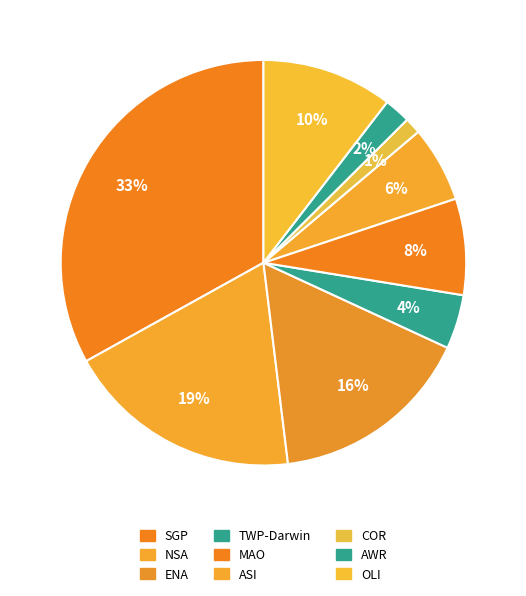

What is the ratio of the value at COR to the value at NSA?

0.1